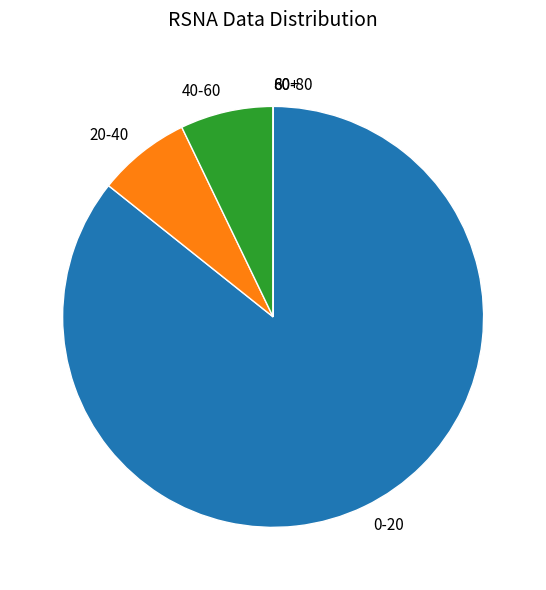

What is the majority slice?

0-20